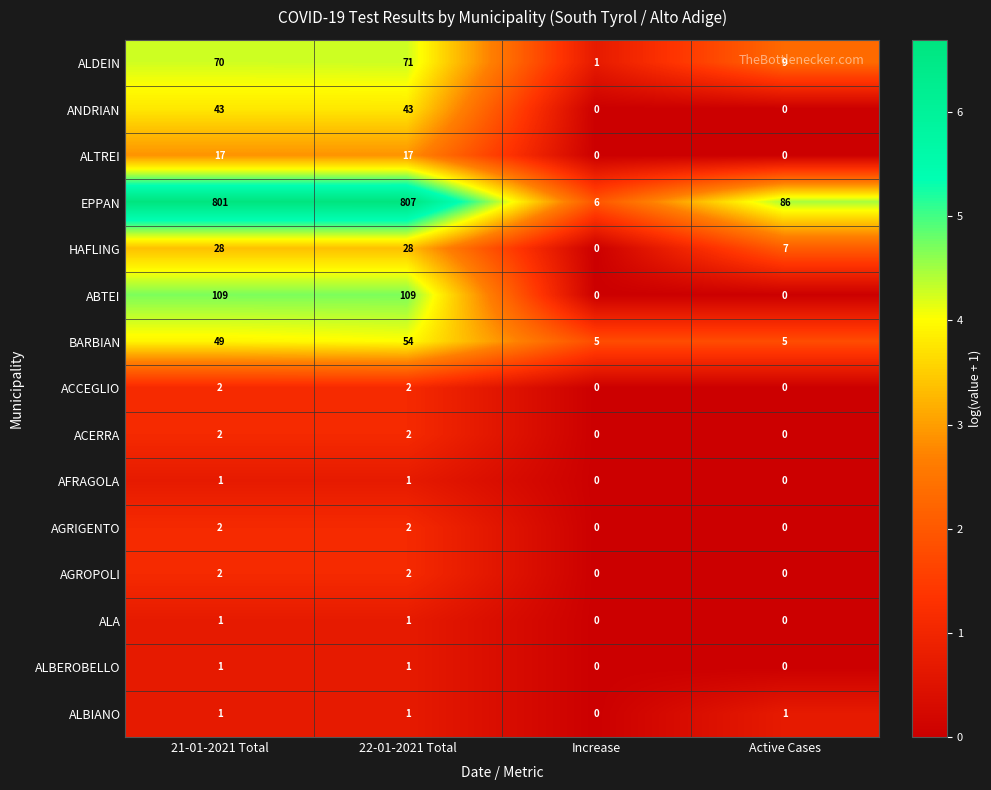

What is the total value across all series at 22-01-2021 Total?

1141